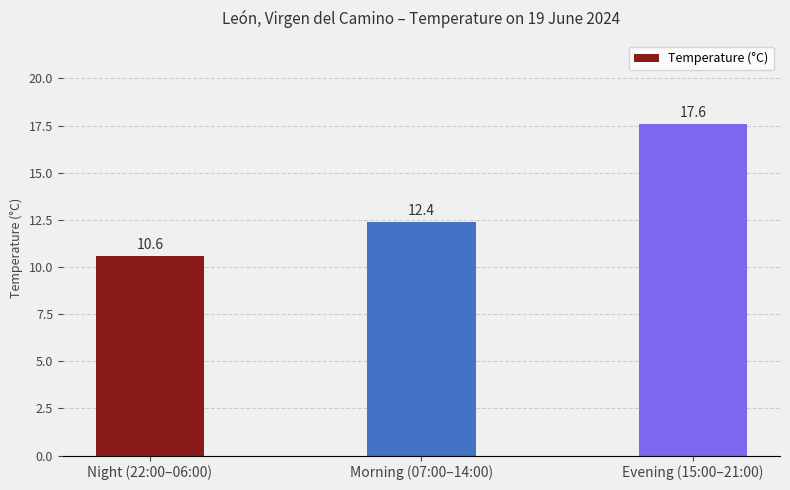

What is the sum of all values?

40.6